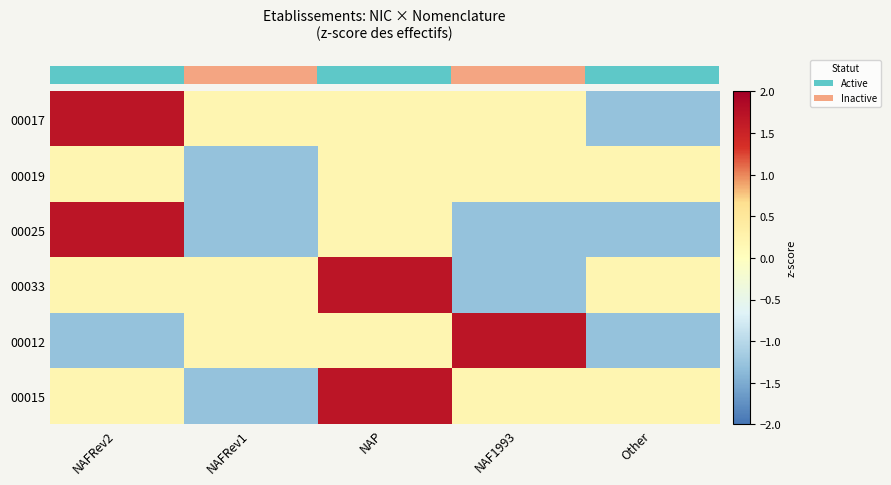

At which category is the sum across all series the highest?

NAP